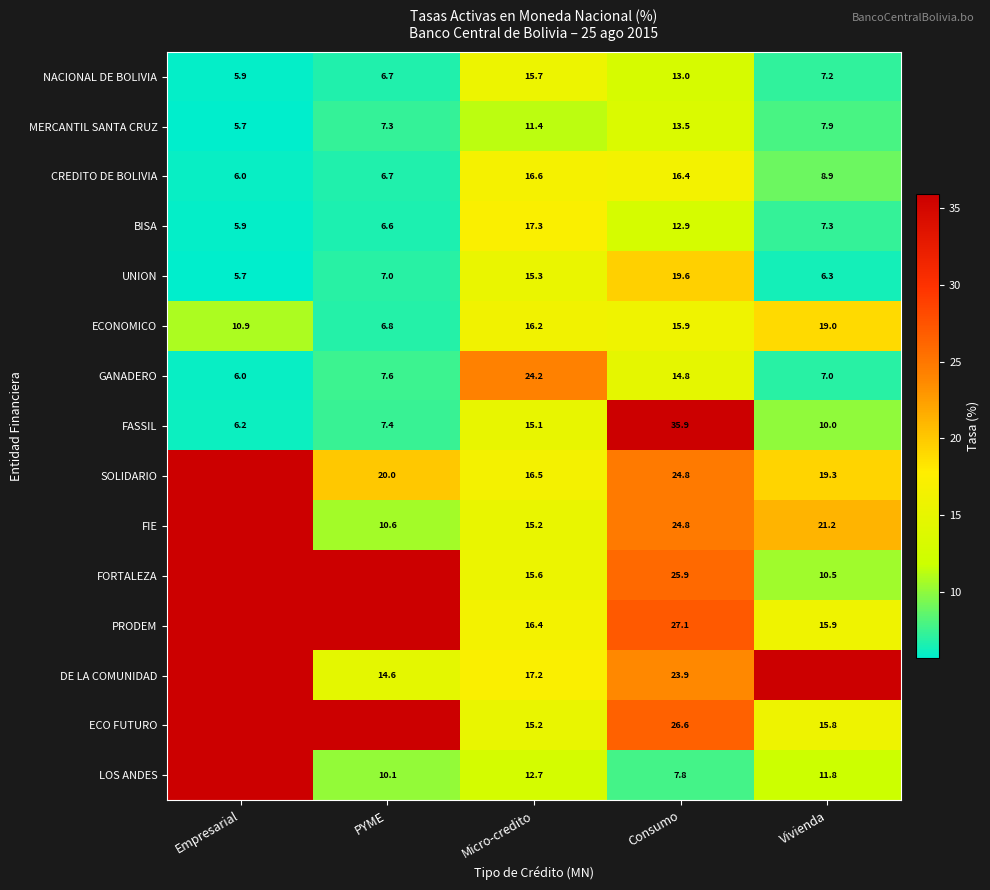

What is the smallest value displayed?

5.7